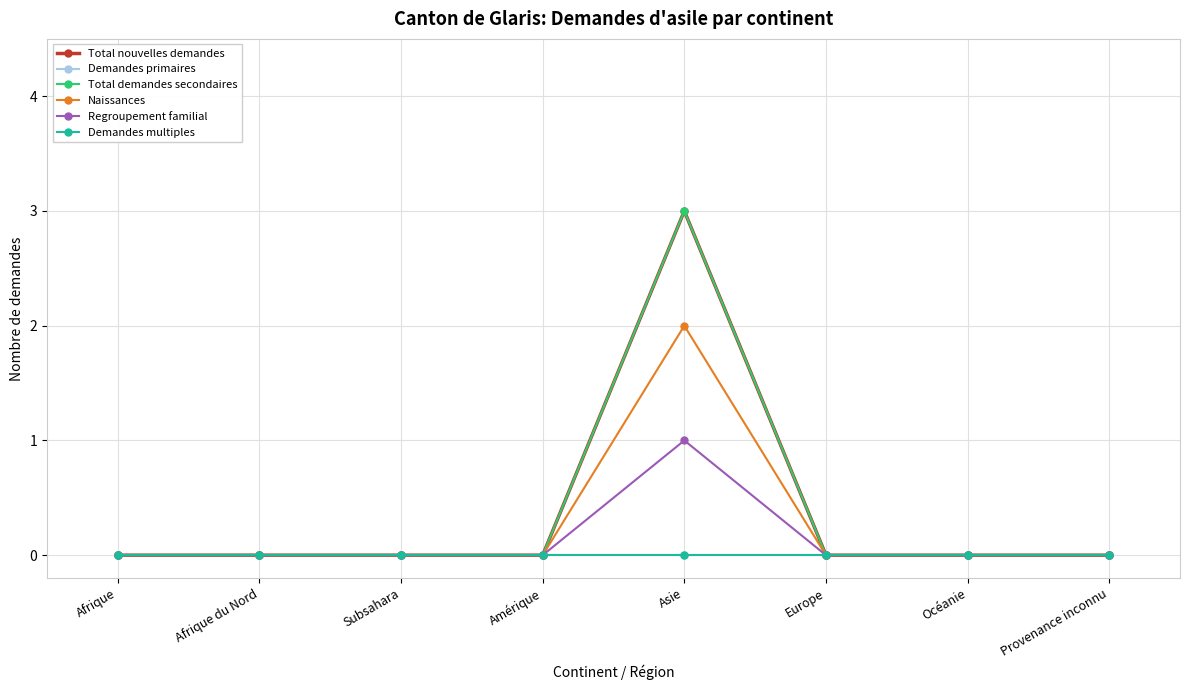

At which category does Total nouvelles demandes reach its first local peak?

Asie